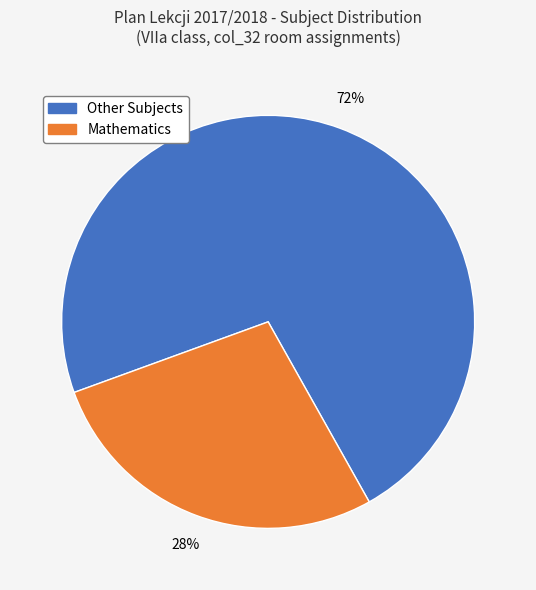

Is there any slice that represents more than half of the pie?

Yes